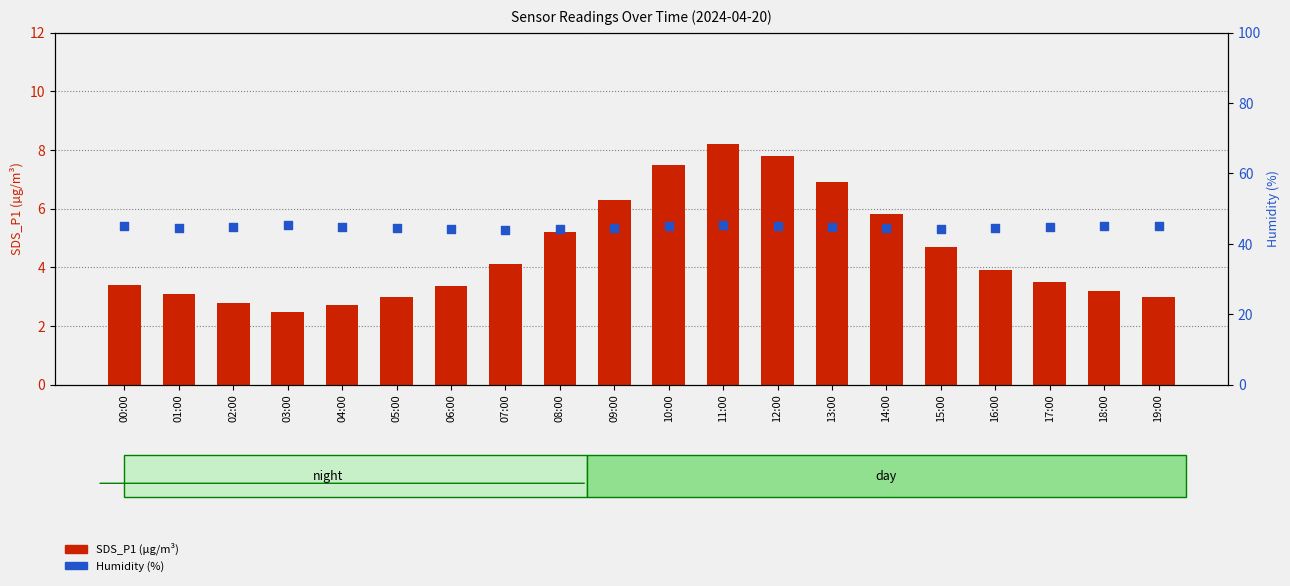

What is the total value across all series at 01:00?

47.5